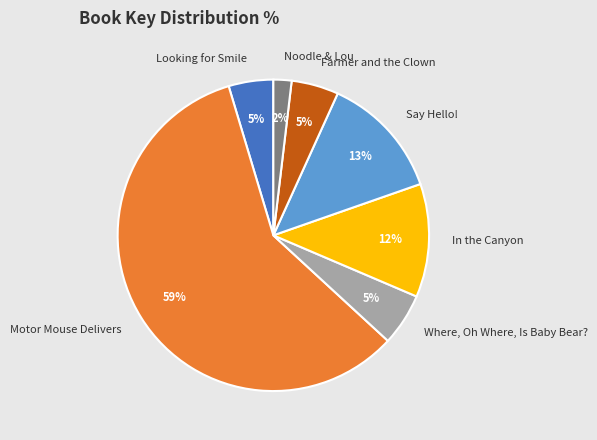

How many segments does this pie chart have?

7